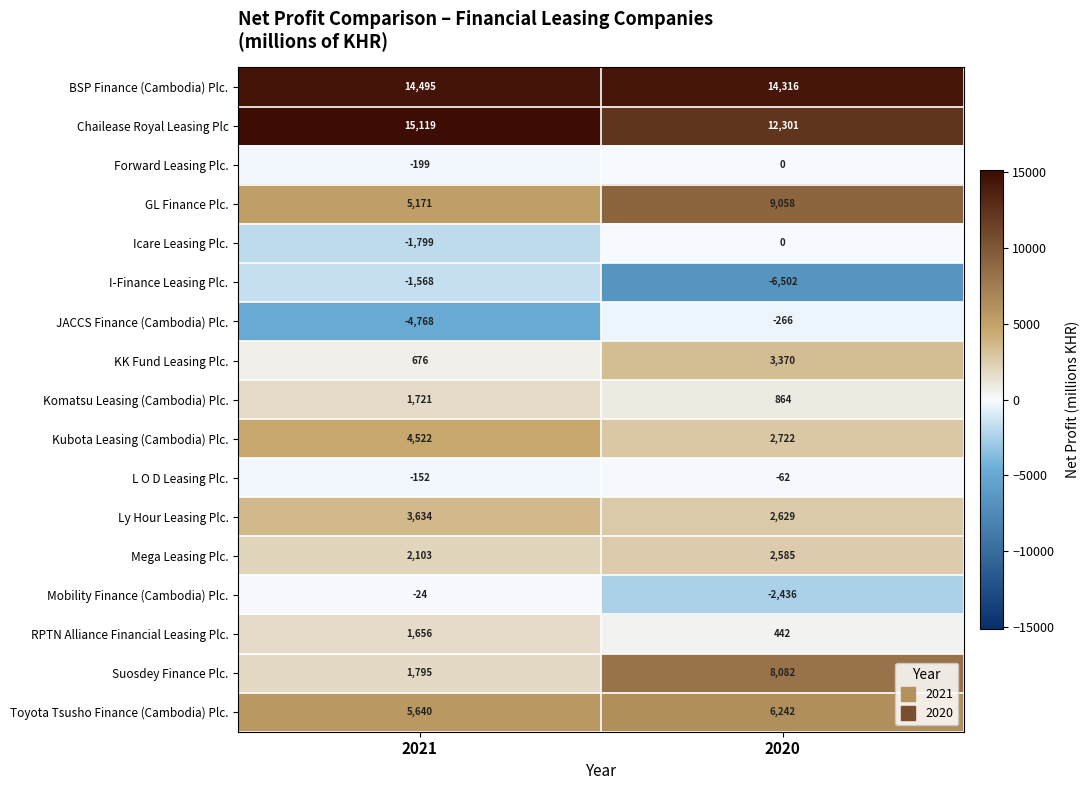

Rank the series at 2021 from lowest to highest value.

JACCS Finance (Cambodia) Plc., Icare Leasing Plc., I-Finance Leasing Plc., Forward Leasing Plc., L O D Leasing Plc., Mobility Finance (Cambodia) Plc., KK Fund Leasing Plc., RPTN Alliance Financial Leasing Plc., Komatsu Leasing (Cambodia) Plc., Suosdey Finance Plc., Mega Leasing Plc., Ly Hour Leasing Plc., Kubota Leasing (Cambodia) Plc., GL Finance Plc., Toyota Tsusho Finance (Cambodia) Plc., BSP Finance (Cambodia) Plc., Chailease Royal Leasing Plc